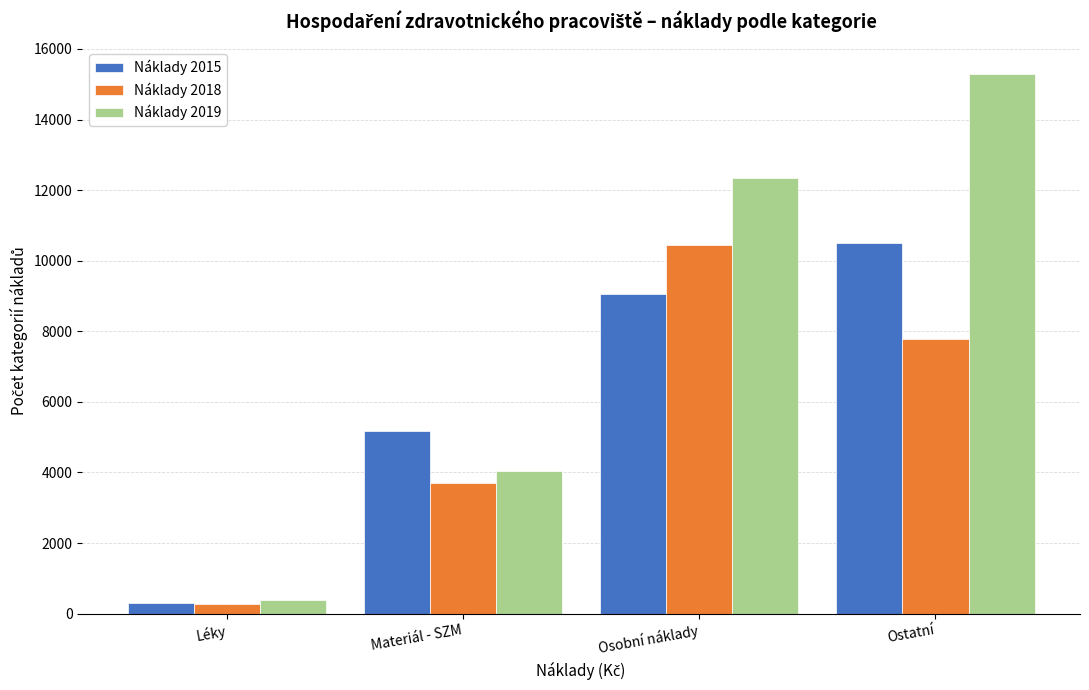

Reading left to right, what are all the values shown in this chart?

Náklady 2015: Léky=292.7	Materiál - SZM=5182.7	Osobní náklady=9070.7	Ostatní=10493.5
Náklady 2018: Léky=282.0	Materiál - SZM=3690.5	Osobní náklady=10454.7	Ostatní=7768.9
Náklady 2019: Léky=372.9	Materiál - SZM=4037.0	Osobní náklady=12351.6	Ostatní=15280.2